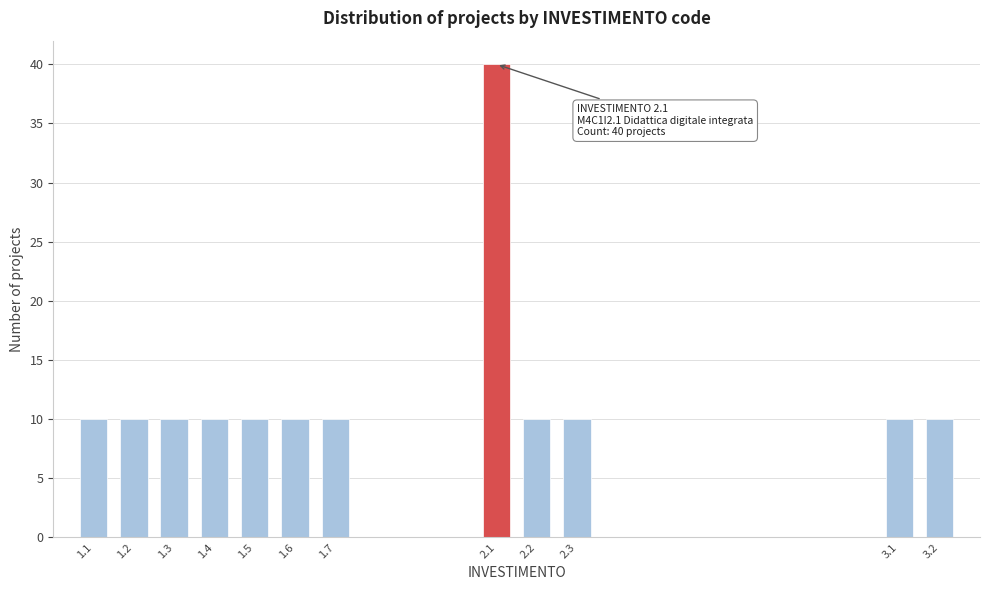

Reading left to right, extract all data points from this chart.

1.1=10	1.2=10	1.3=10	1.4=10	1.5=10	1.6=10	1.7=10	2.1=40	2.2=10	2.3=10	3.1=10	3.2=10